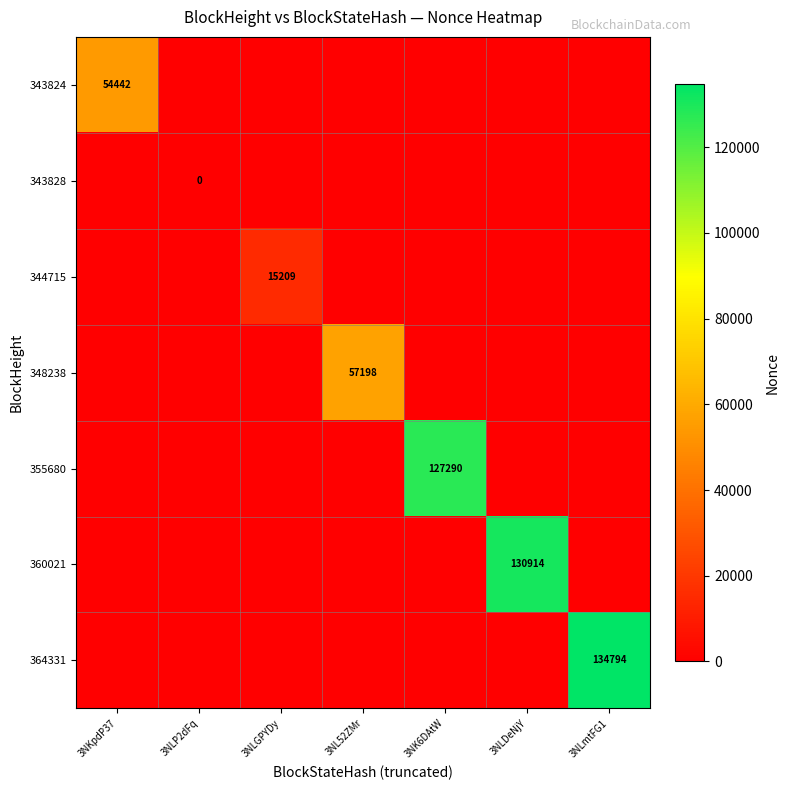

What is the maximum value shown in the chart?

134794